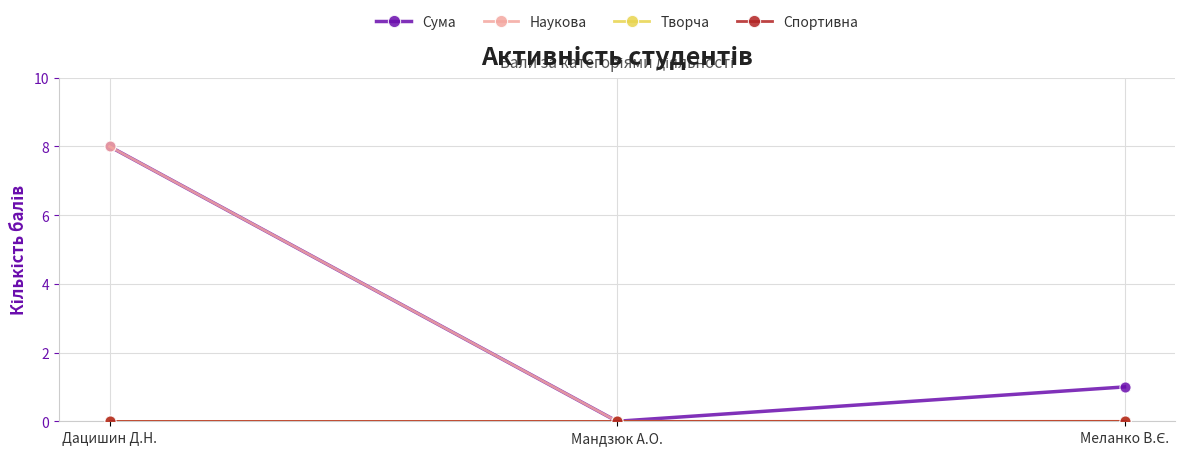

Reading right to left, list all the values displayed in this chart.

Сума: Меланко В.Є.=1	Мандзюк А.О.=0	Дацишин Д.Н.=8
Наукова: Меланко В.Є.=0	Мандзюк А.О.=0	Дацишин Д.Н.=8
Творча: Меланко В.Є.=0	Мандзюк А.О.=0	Дацишин Д.Н.=0
Спортивна: Меланко В.Є.=0	Мандзюк А.О.=0	Дацишин Д.Н.=0